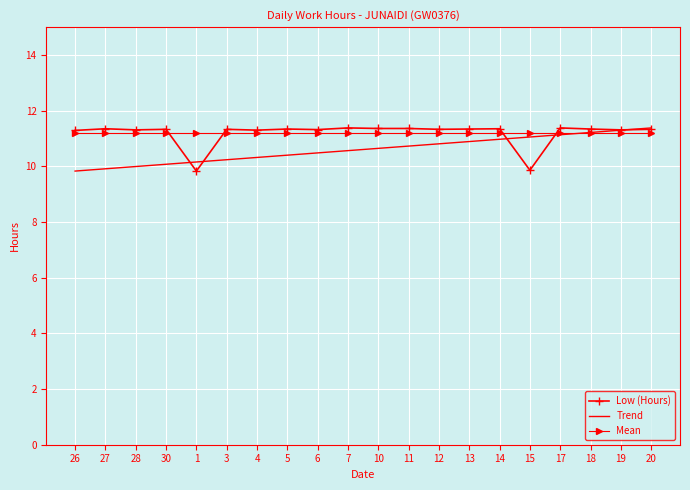

What position from the right is 19?

2